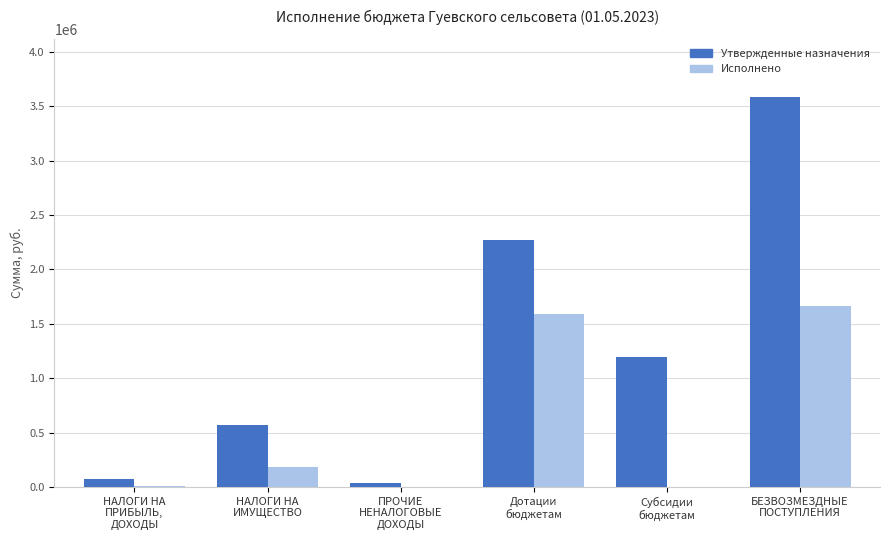

At which label does Исполнено reach its peak?

БЕЗВОЗМЕЗДНЫЕ
ПОСТУПЛЕНИЯ